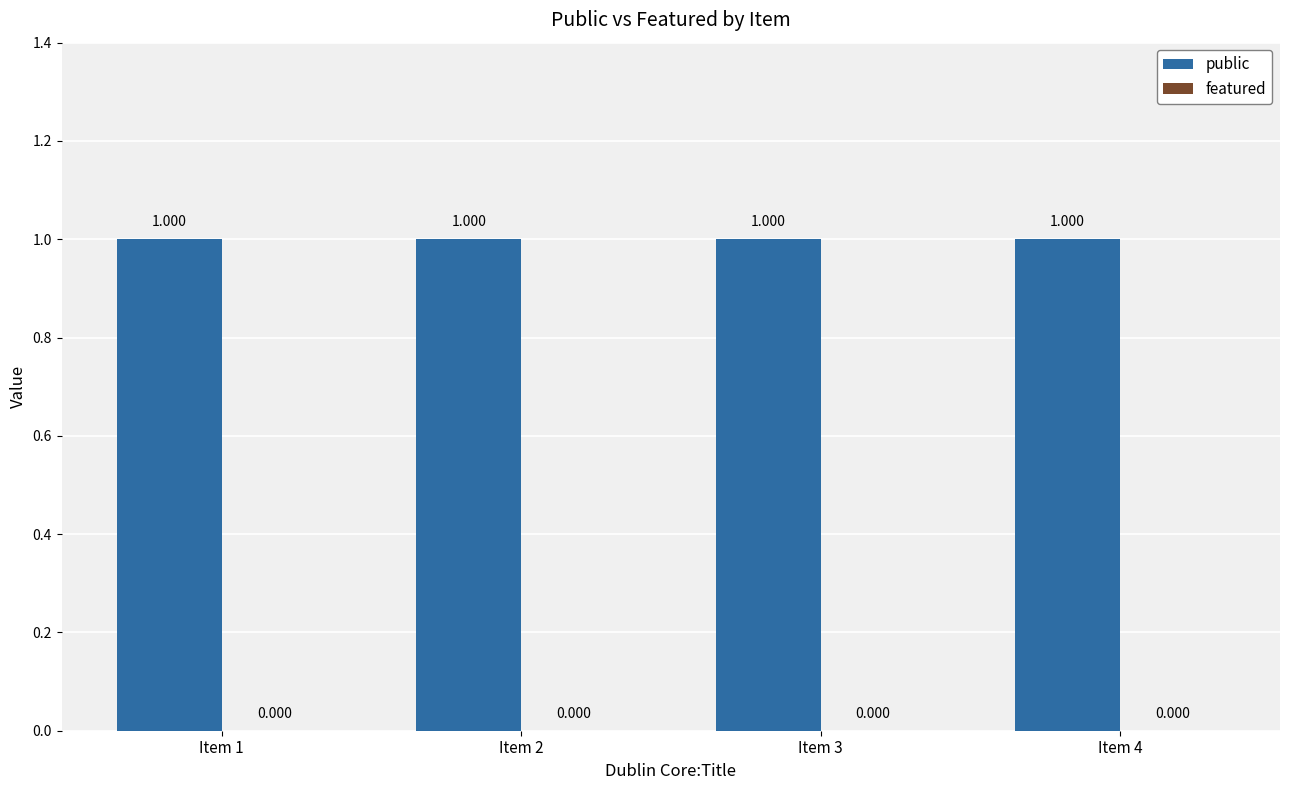

Is it true that featured equals 0 at Item 4?

True